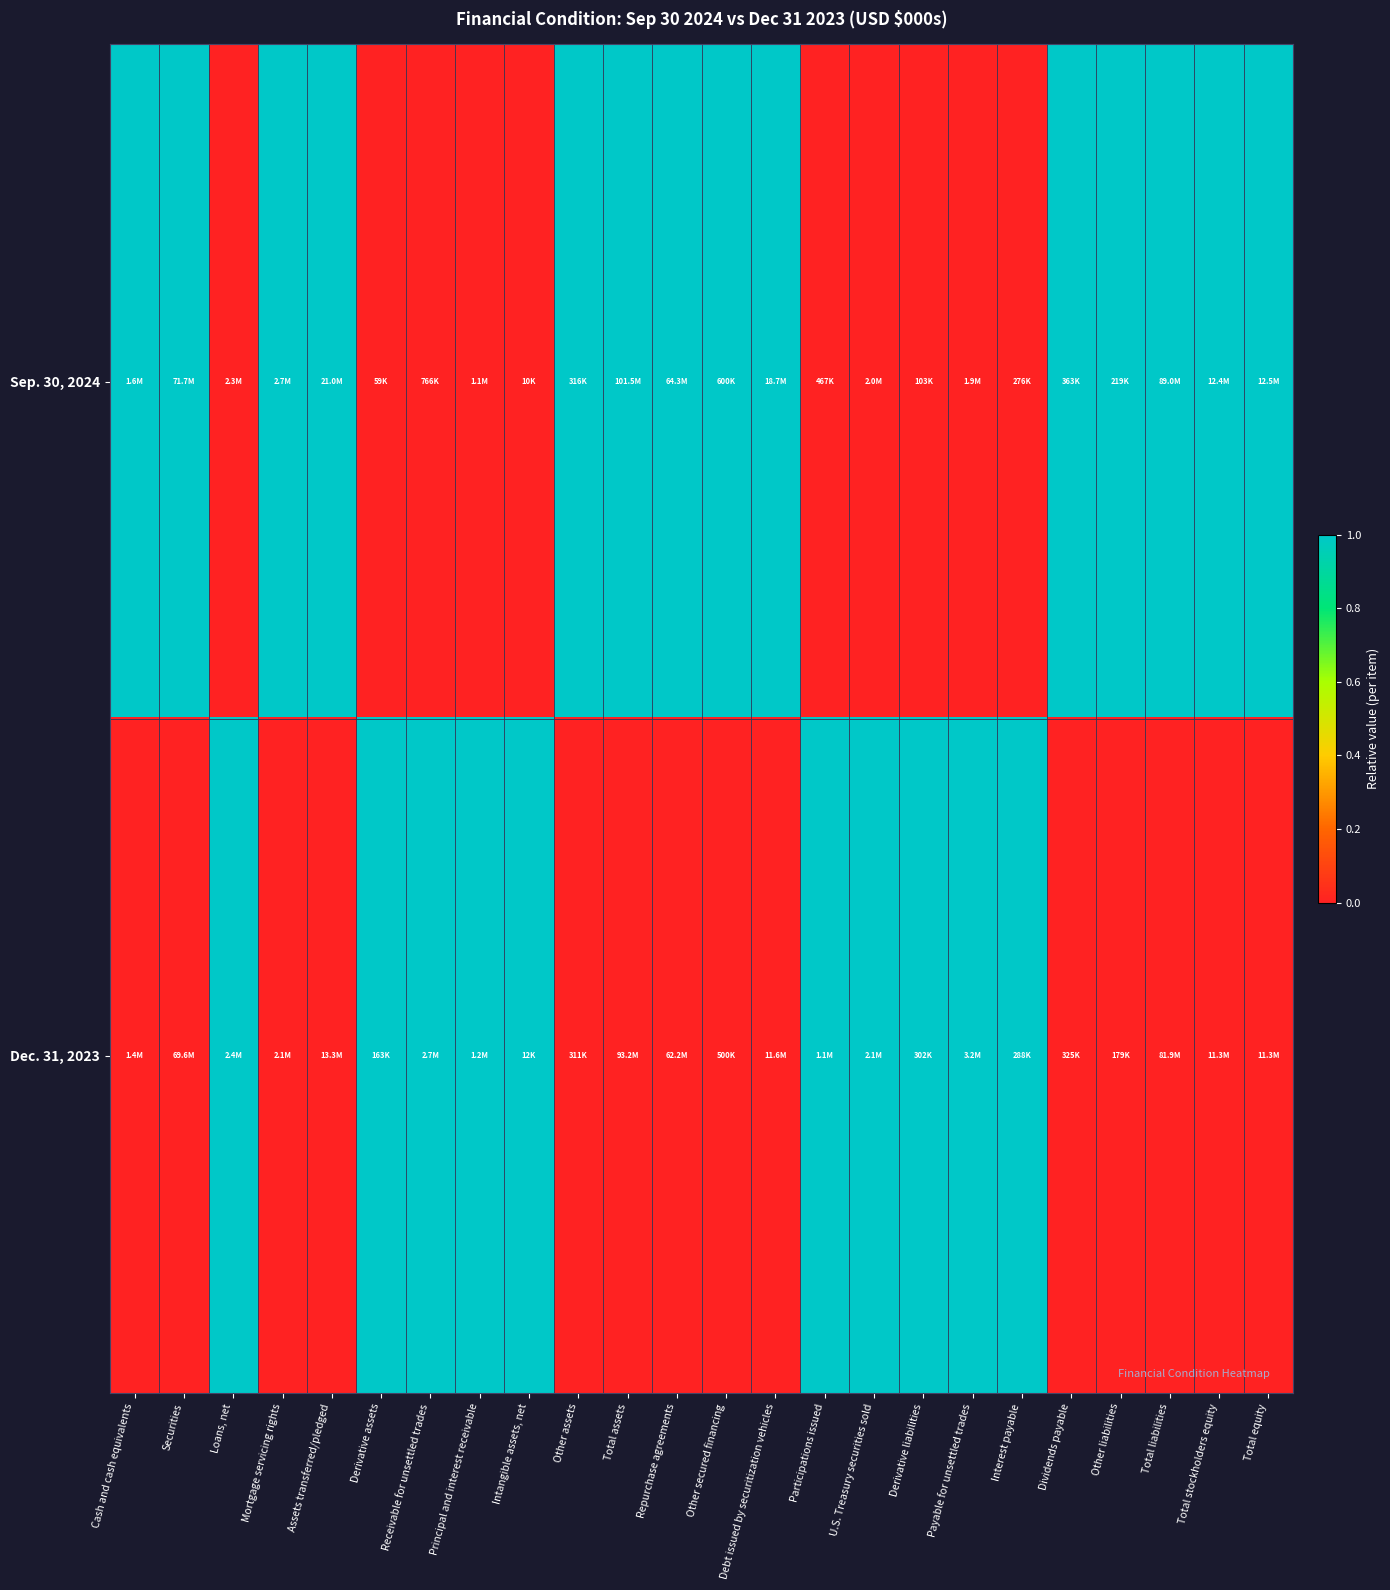

Which category has the highest value across all series?

Cash and cash equivalents